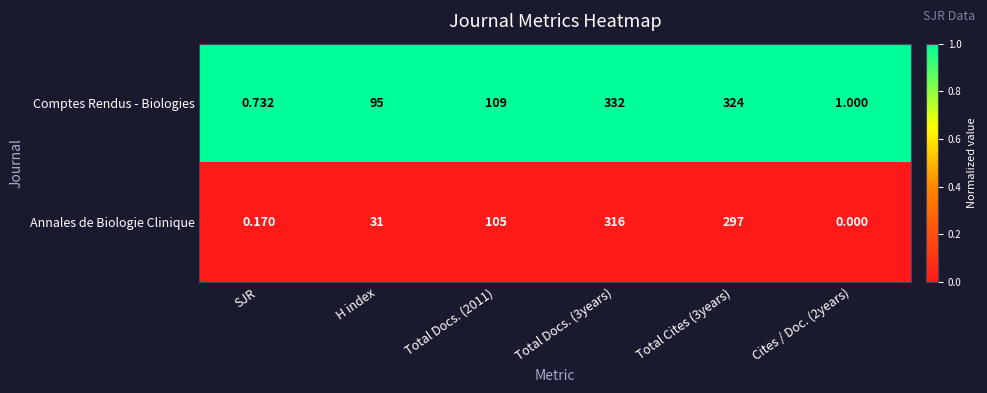

What is the greatest value displayed?

332.0